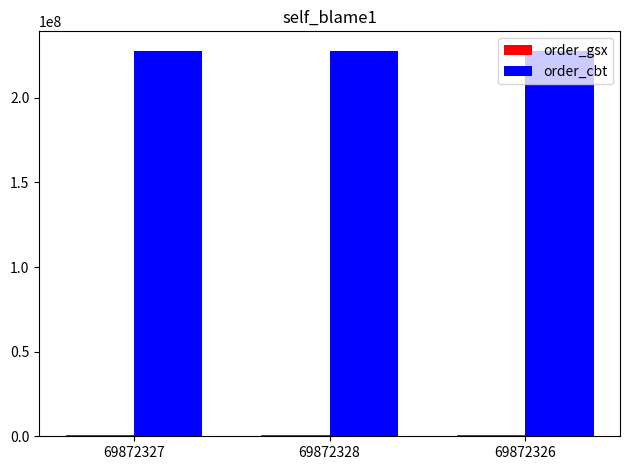

What is the maximum value shown in the chart?

227856432